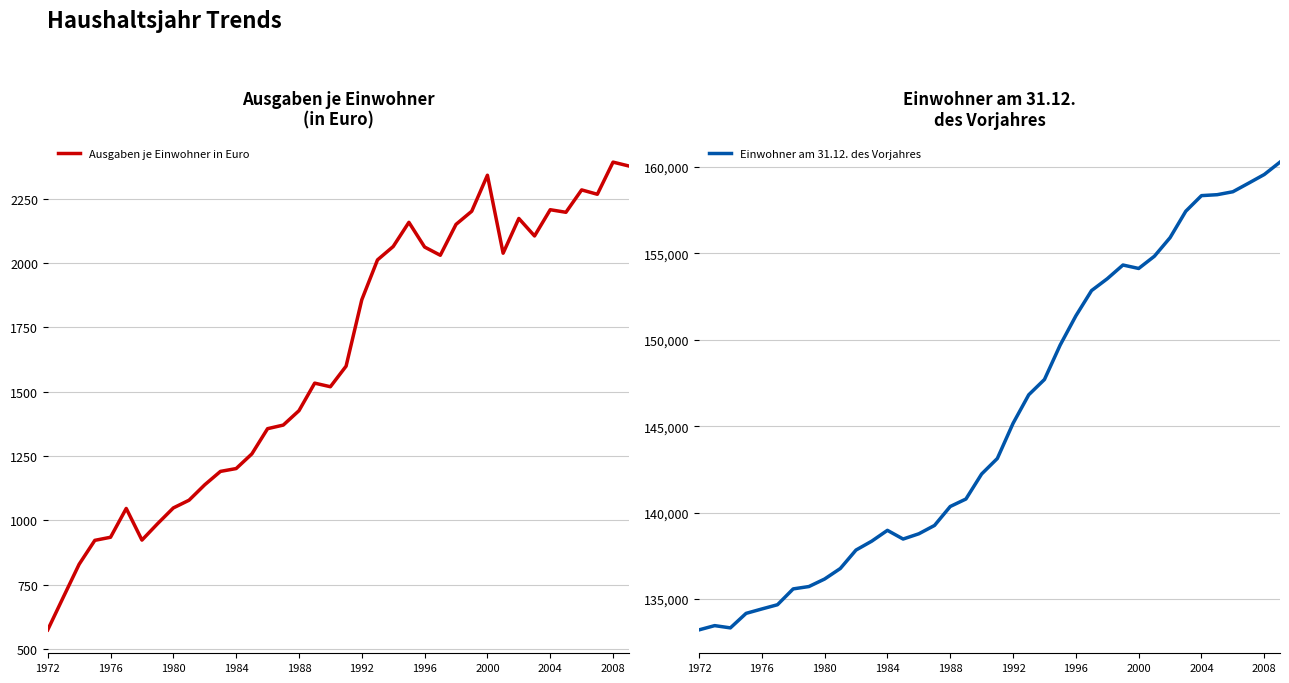

The value of Ausgaben je Einwohner in Euro at 1972 is 574. True or false?

True